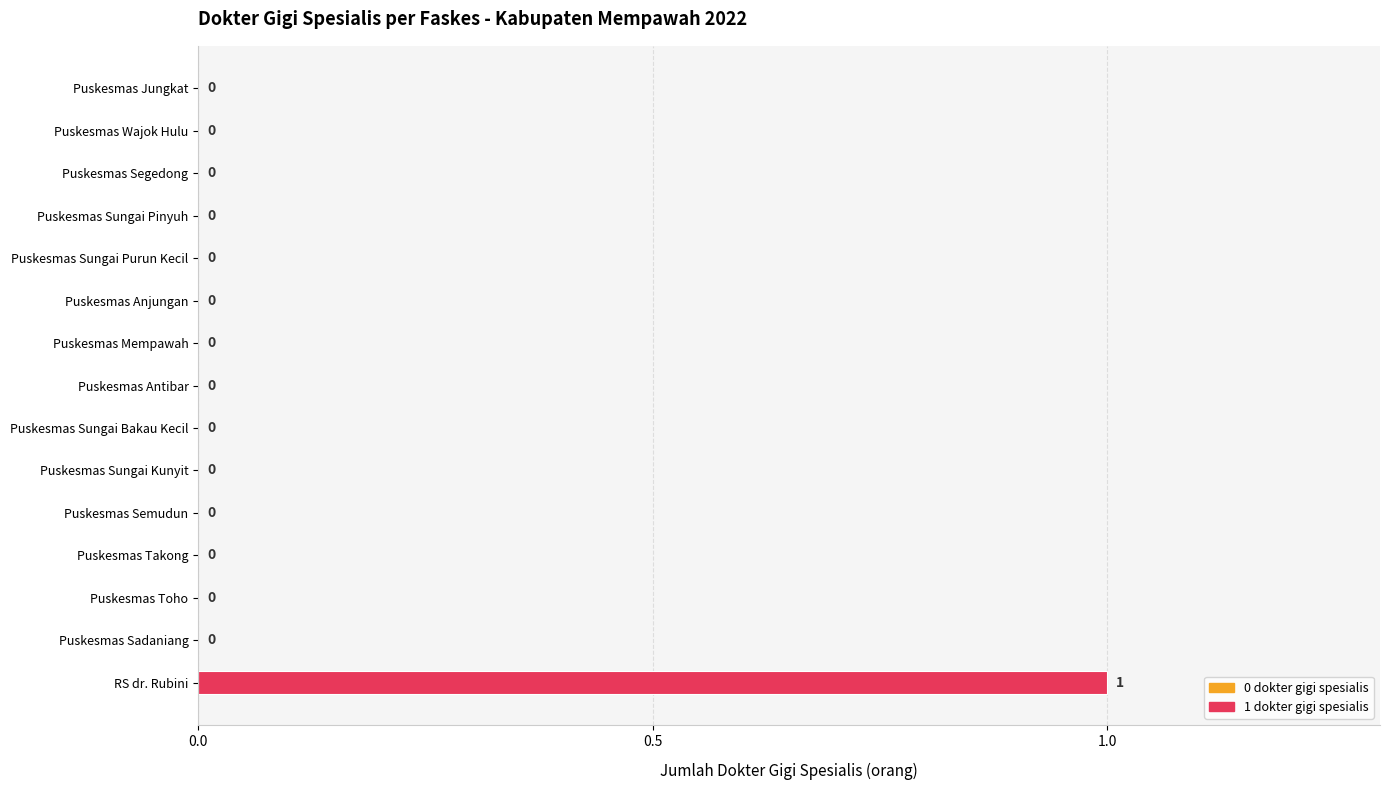

The chart shows a value of 0 at Puskesmas Mempawah. True or false?

True